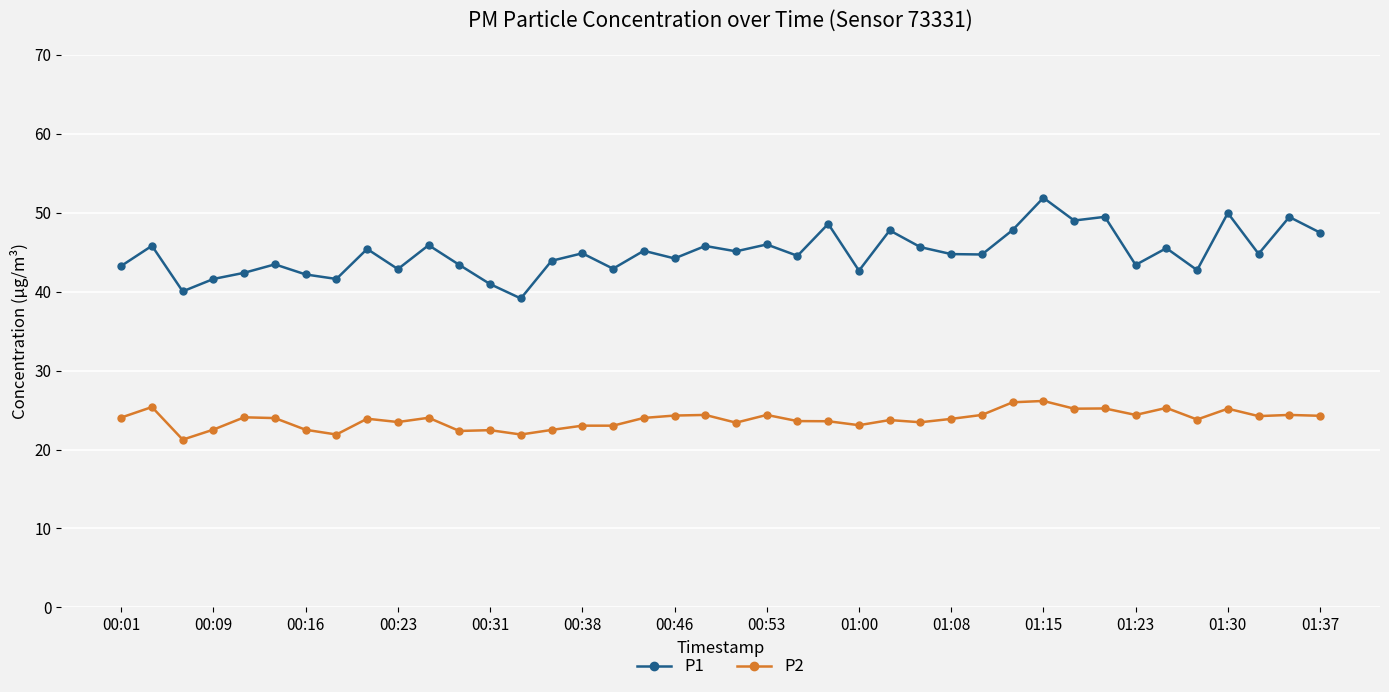

Which series has the widest spread of values?

P1